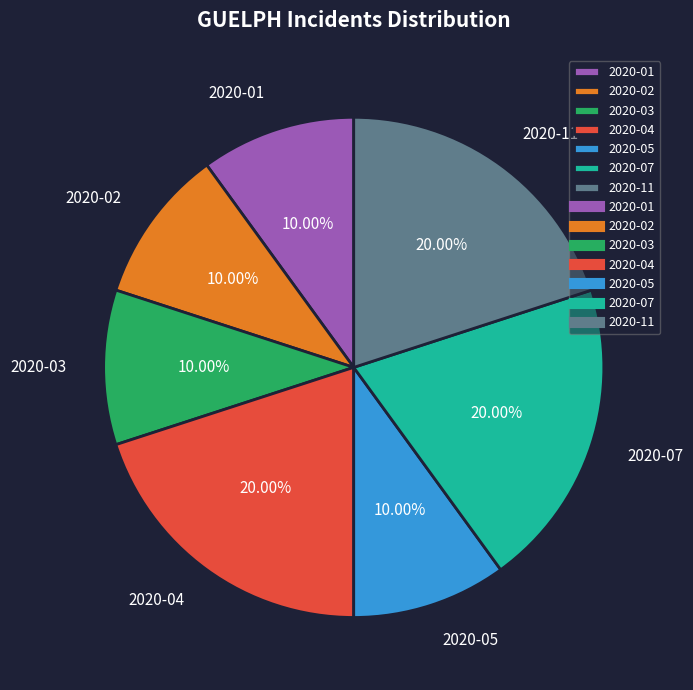

Combined, do 2020-02 and 2020-01 account for over 50%?

No